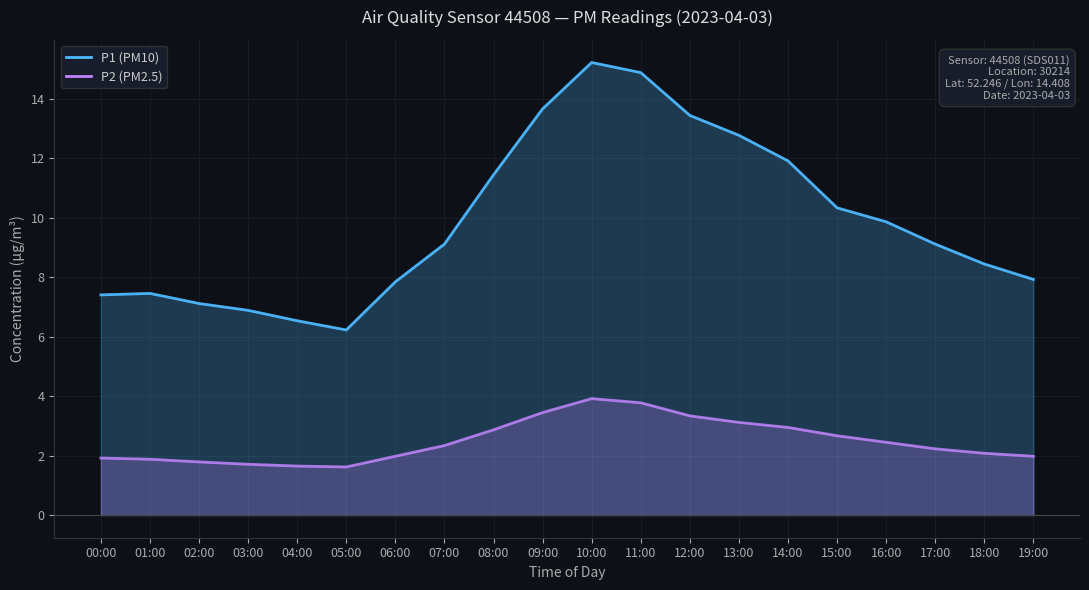

What is the label of the 3rd point from the left?

02:00